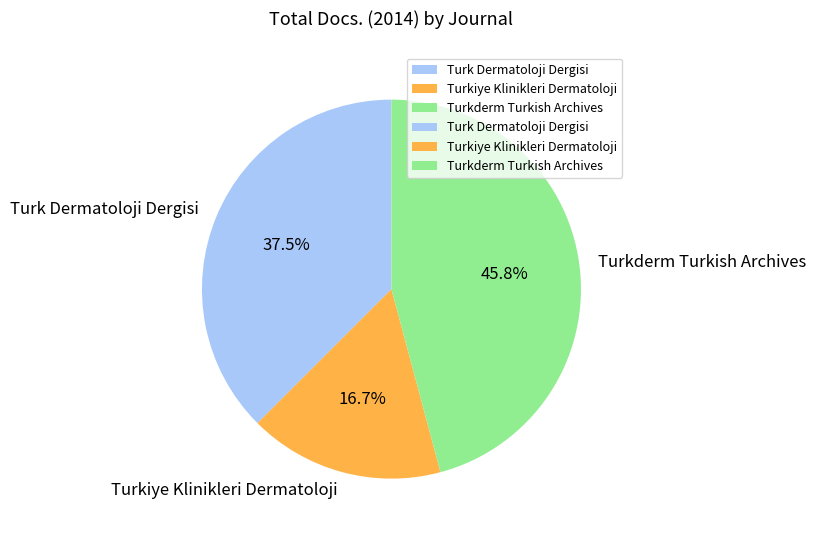

Between Turk Dermatoloji Dergisi and Turkderm Turkish Archives, which is larger?

Turkderm Turkish Archives